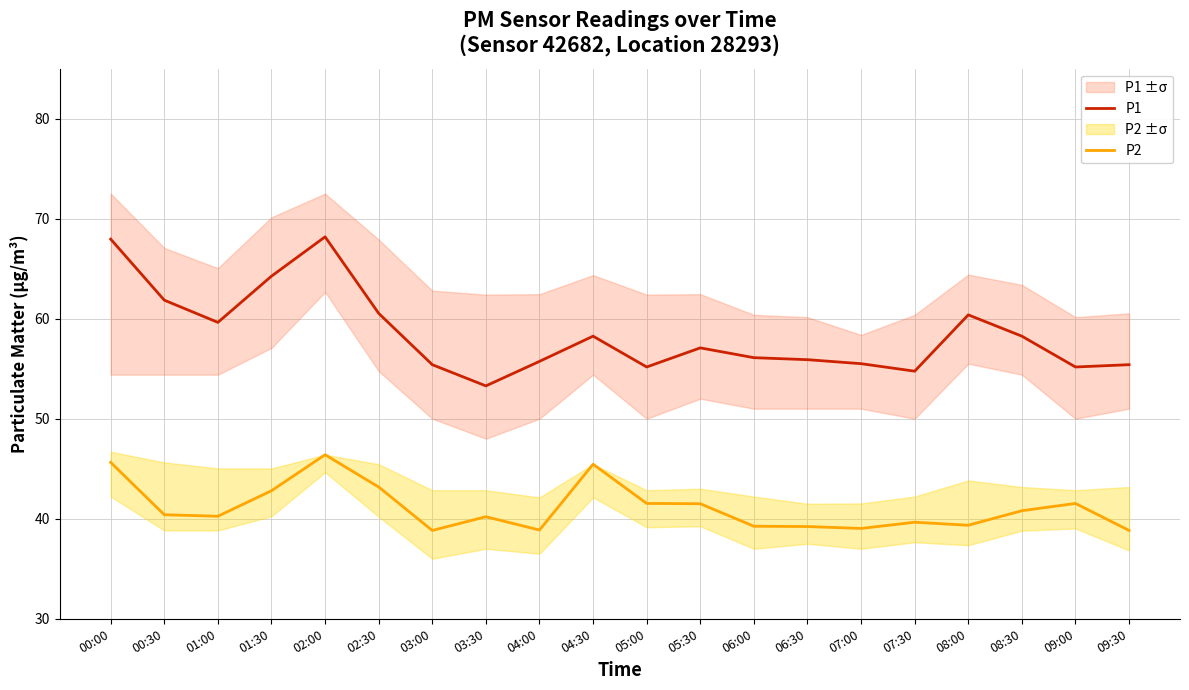

List the series in order of their overall mean, lowest first.

P2, P1